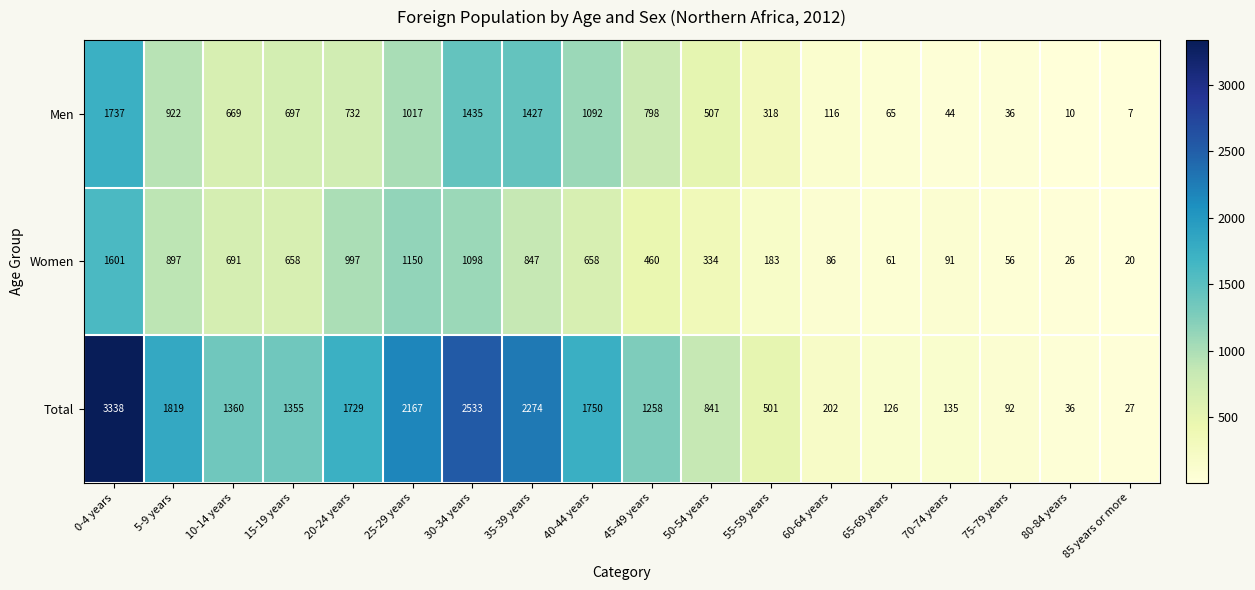

True or false: Men has a value of 116 at 60-64 years.

True